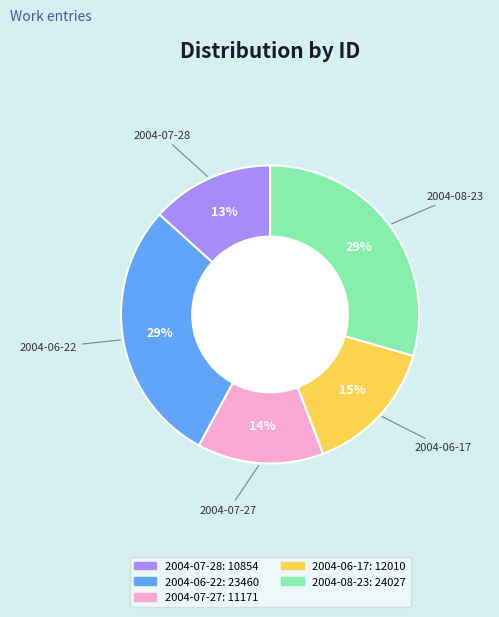

To the nearest percent, what is the average slice percentage?

20%